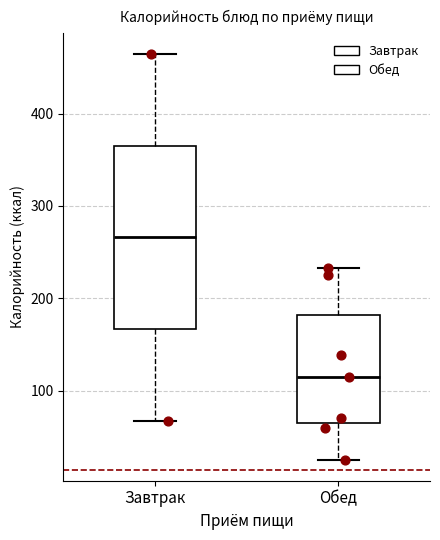

Reading left to right, transcribe this box plot: for each box, give where its median line is, the range the box spans, and where its two whiskers end, as read against the y-axis. The values are not printed on the chart, so give them approximately, as read against the axis.

Завтрак: median 270, box 170 to 370, whiskers 70 to 470
Обед: median 110, box 60 to 180, whiskers 20 to 230